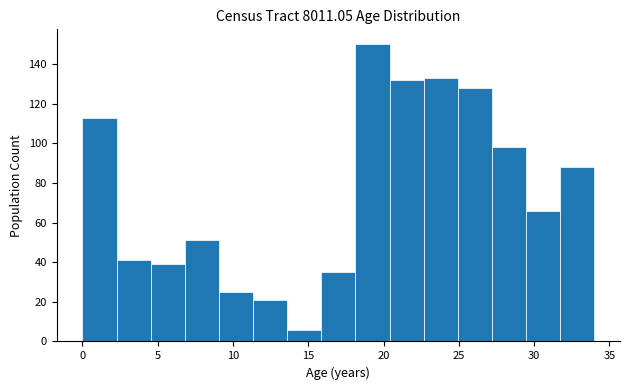

Over which range of the x-axis is the bar tallest?

18.0 to 20.5